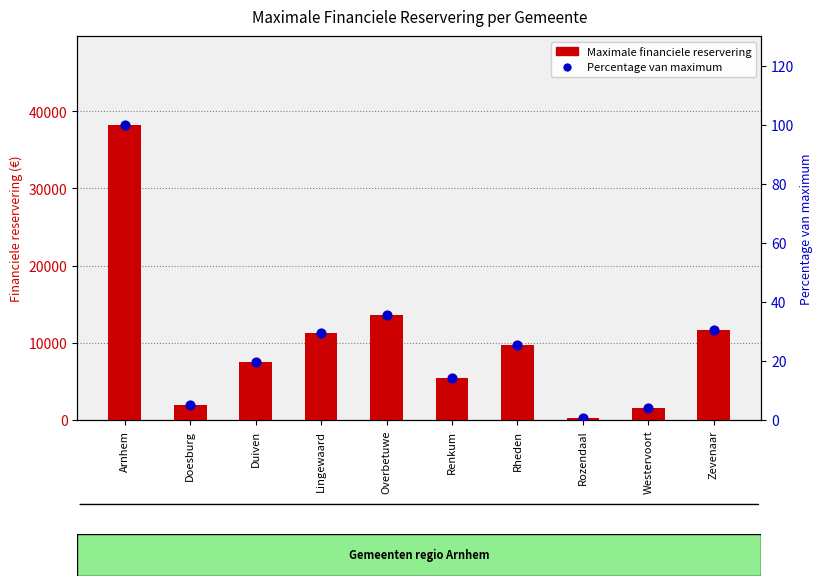

Is the value of Percentage van maximum at Arnhem greater than the value of Maximale financiele reservering at Doesburg?

No